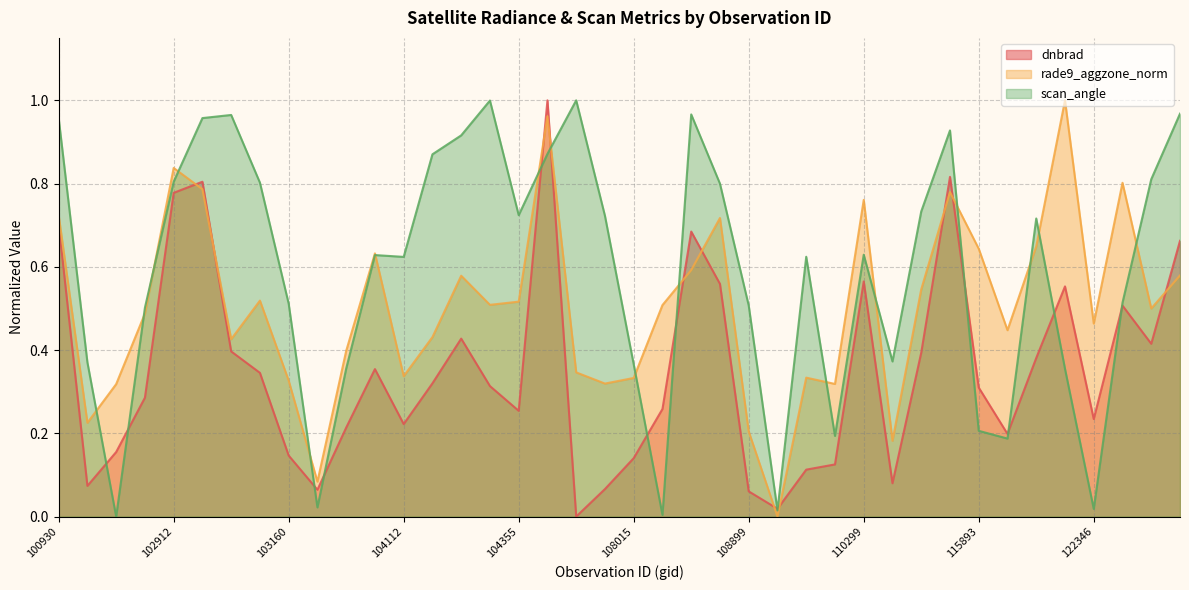

What is the sum of the rade9_aggzone_norm values at 109072 and 103032?

0.4